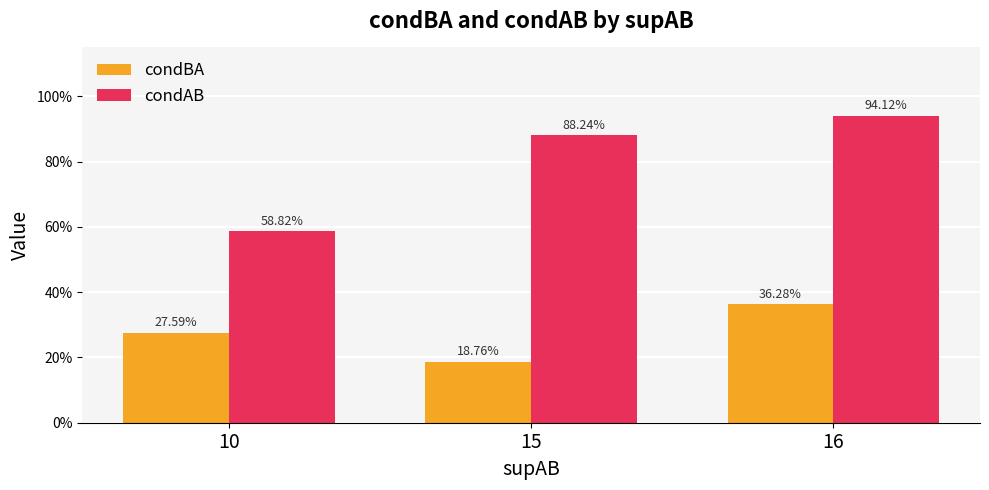

What are all the series names shown in the legend?

condBA, condAB